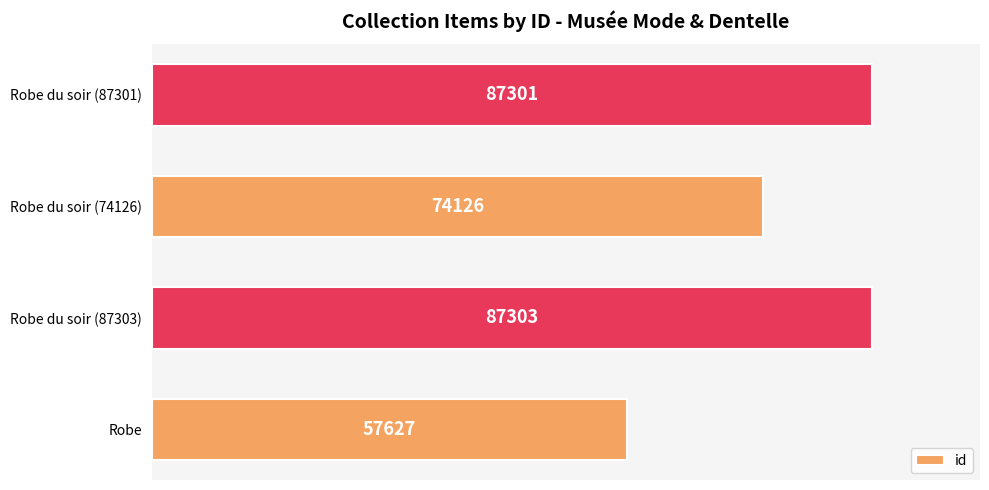

Reading bottom to top, transcribe all the data shown in this chart.

57627	87303	74126	87301